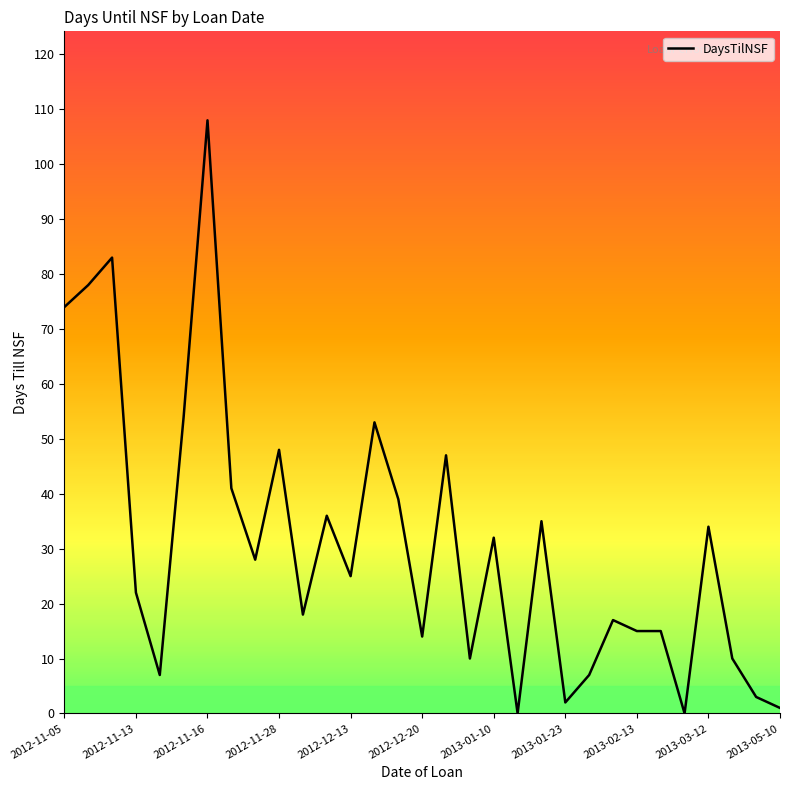

Does the chart display data point markers on the line(s)?

No